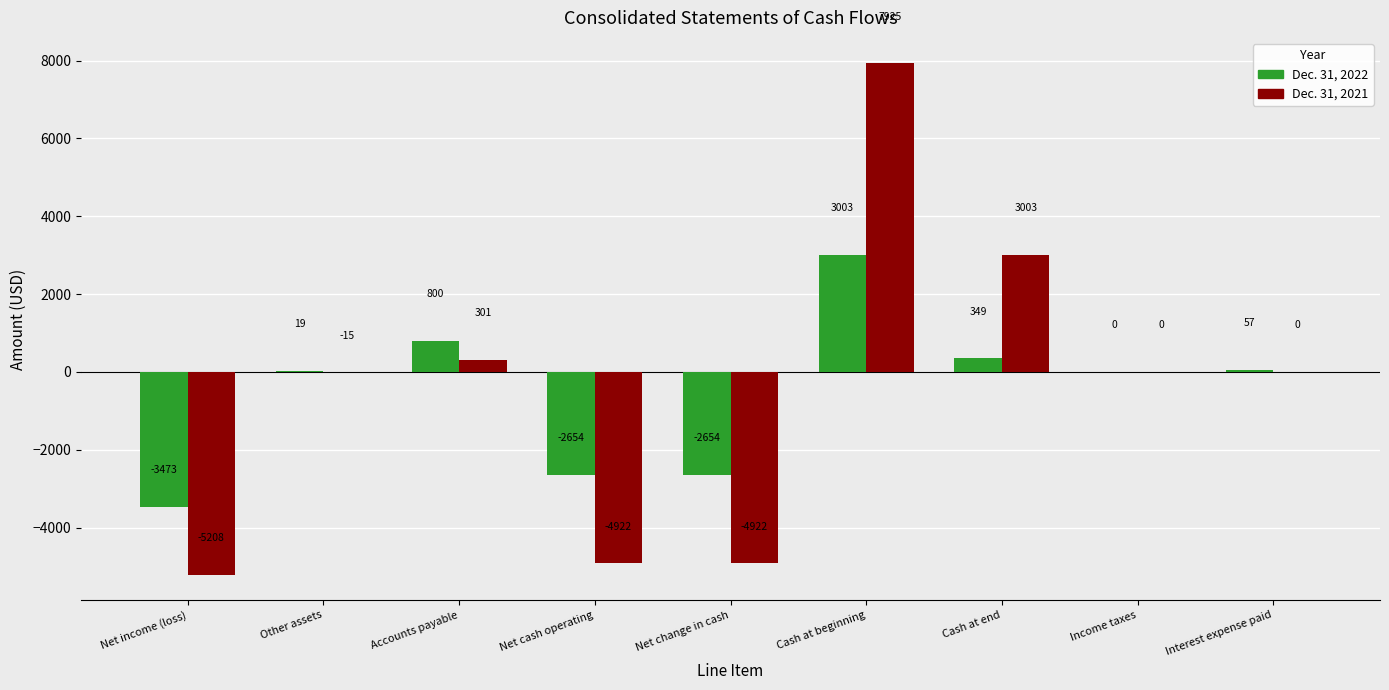

Which series has the largest range (max minus min)?

Dec. 31, 2021